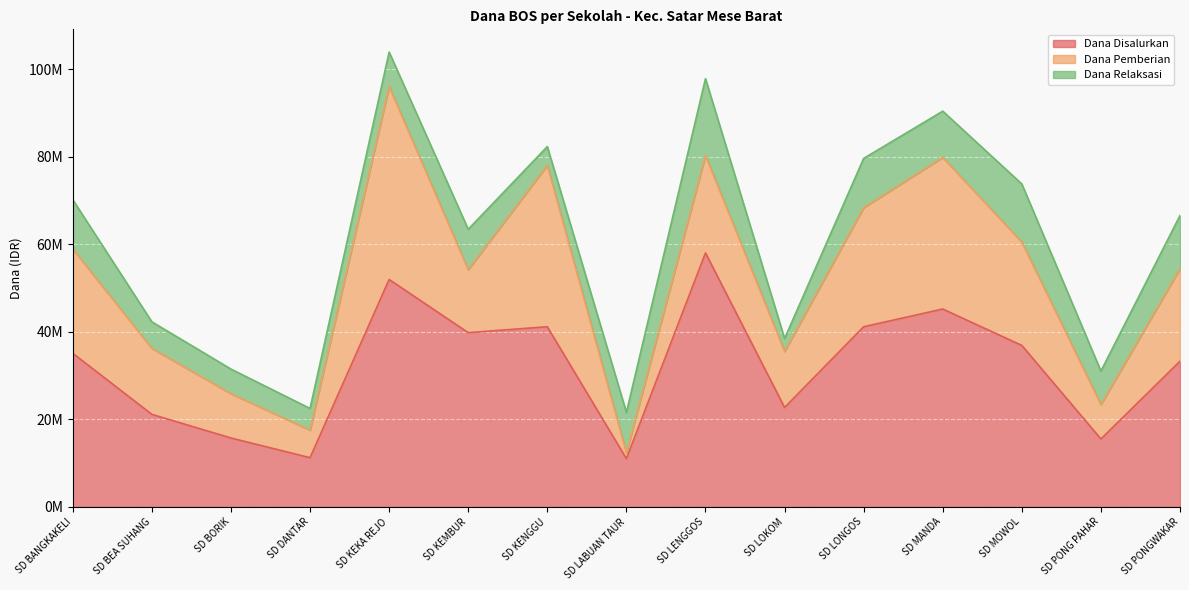

Is the value of Dana Pemberian at SD LABUAN TAUR greater than the value of Dana Disalurkan at SD MANDA?

No